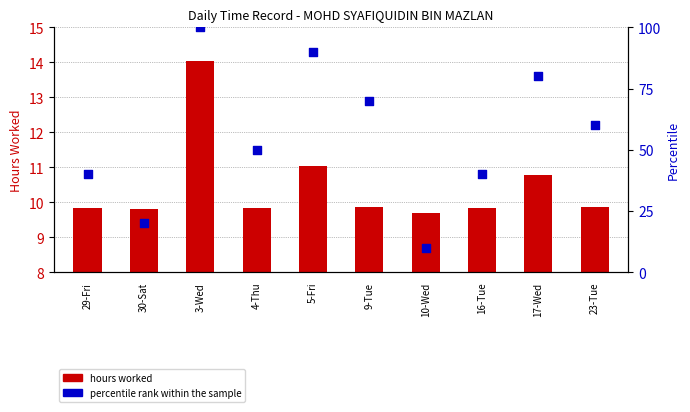

Which series reaches the minimum Y coordinate?

hours worked